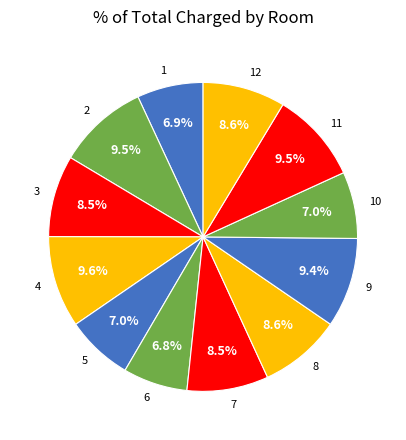

Between 3 and 5, which is larger?

3